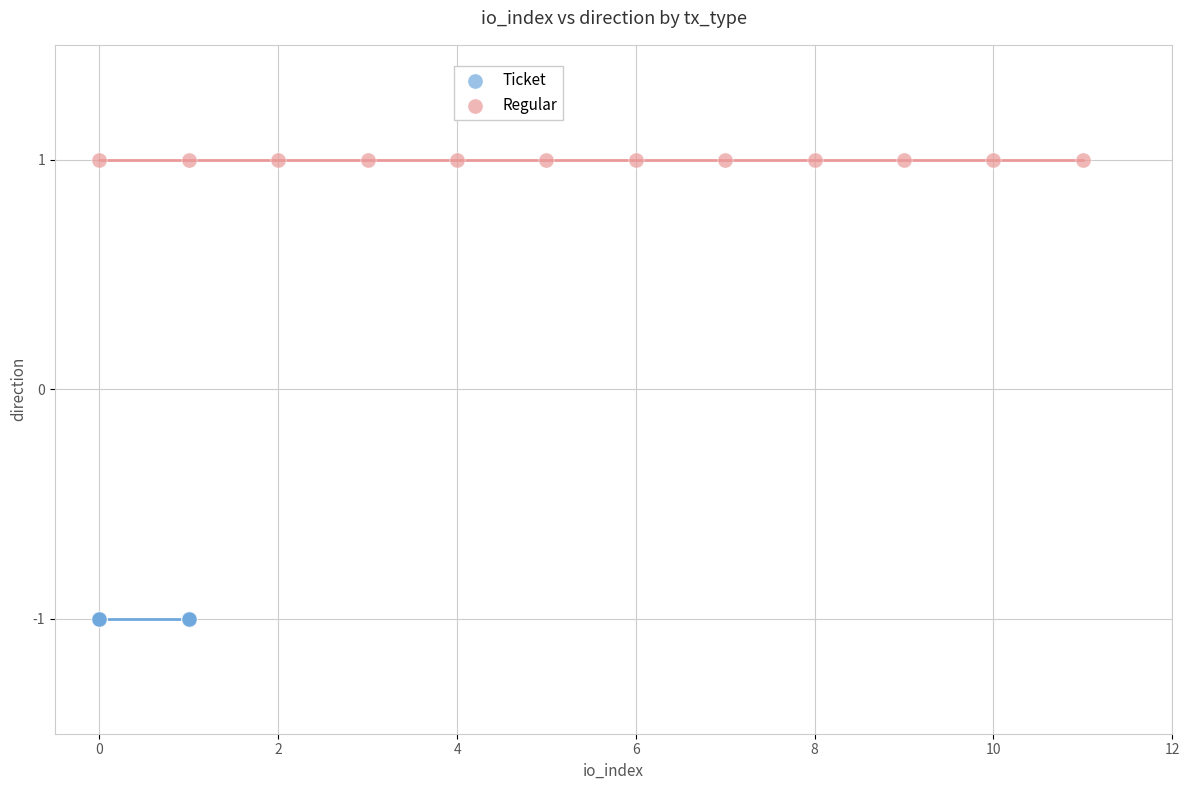

Which series contains the highest Y value?

Regular